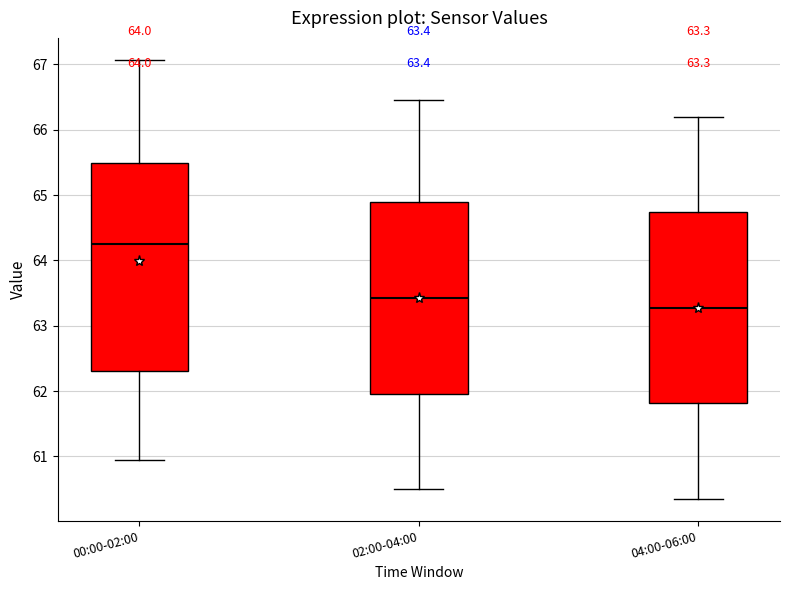

Comparing the boxes themselves (not the whiskers), which one is the tallest?

00:00-02:00